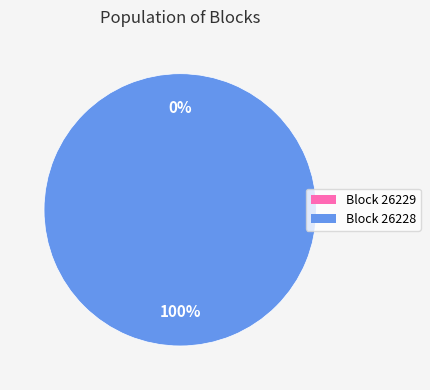

Count the number of slices in the pie.

2